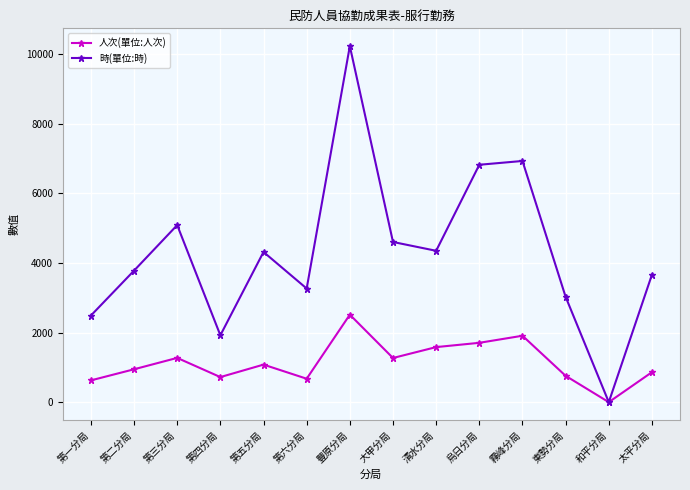

What is the highest value of the 人次(單位:人次) series?

2512